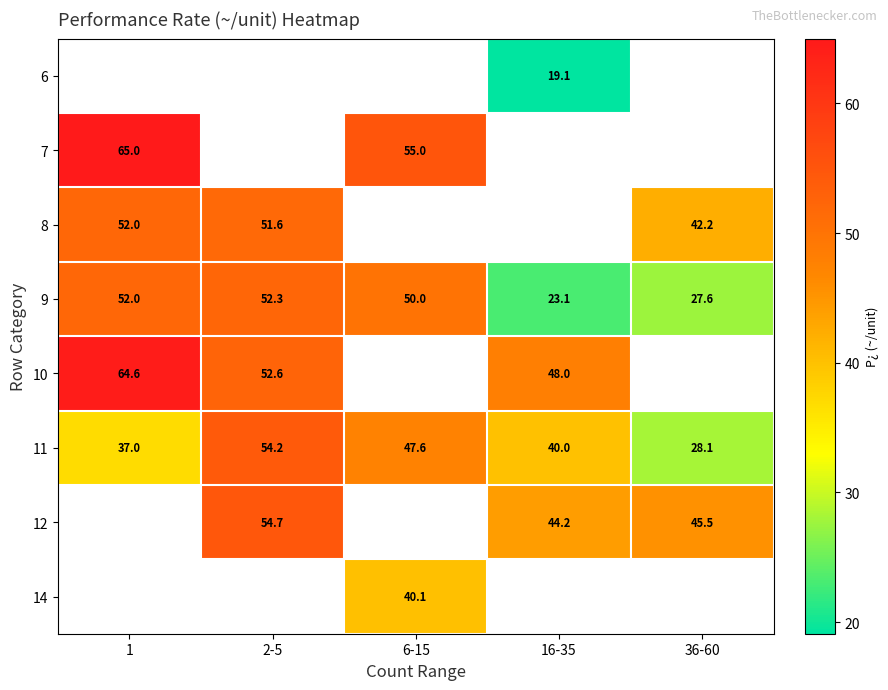

At which label is 9 closest to 37?

36-60